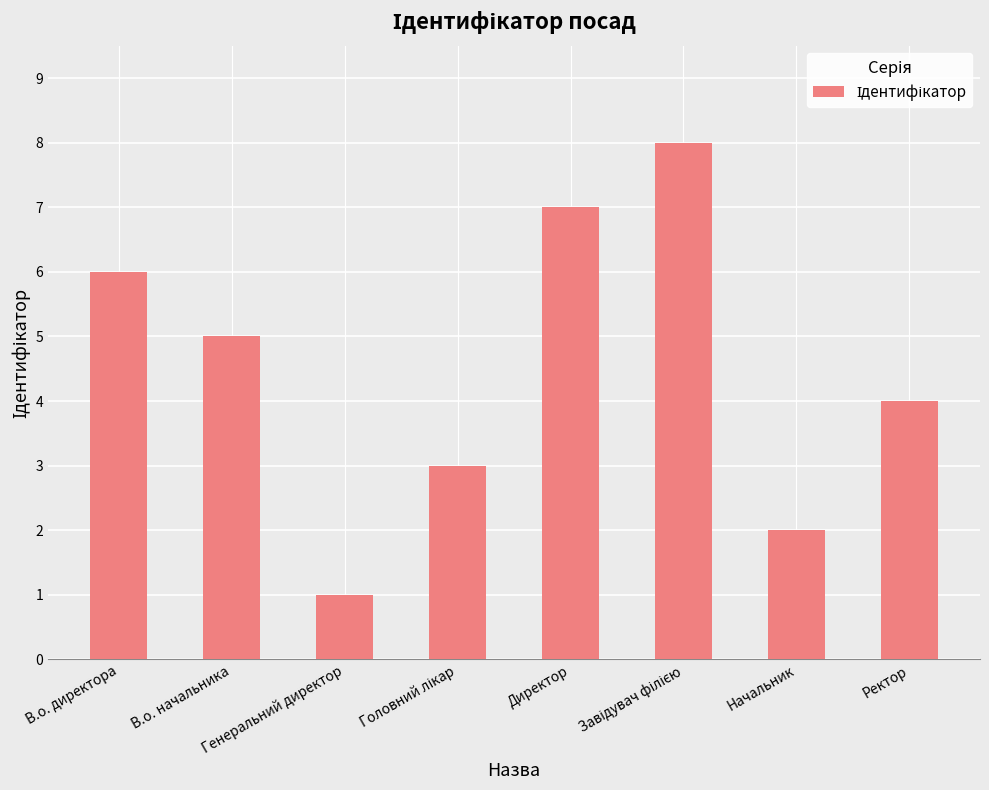

What is the sum of all values?

36